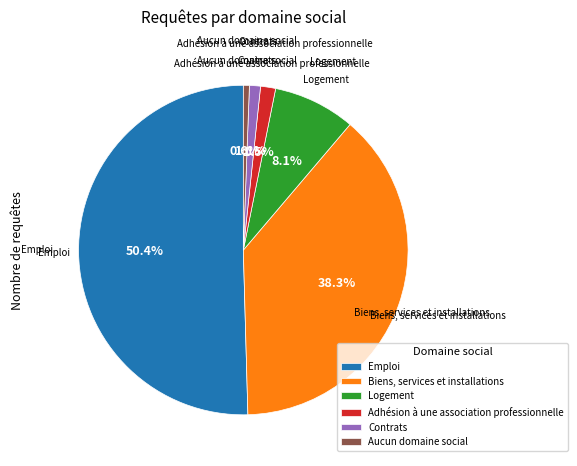

Approximately how many times larger is the value at Aucun domaine social compared to Adhésion à une association professionnelle?

0.4